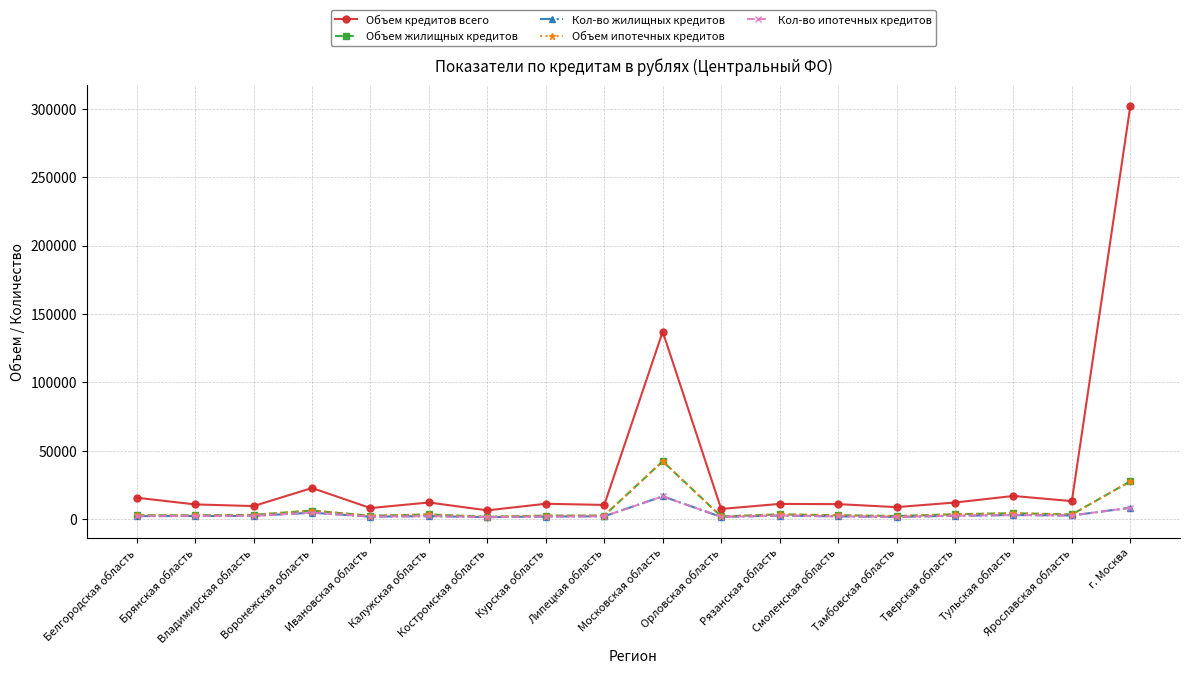

Which series has the largest range (max minus min)?

Объем кредитов всего